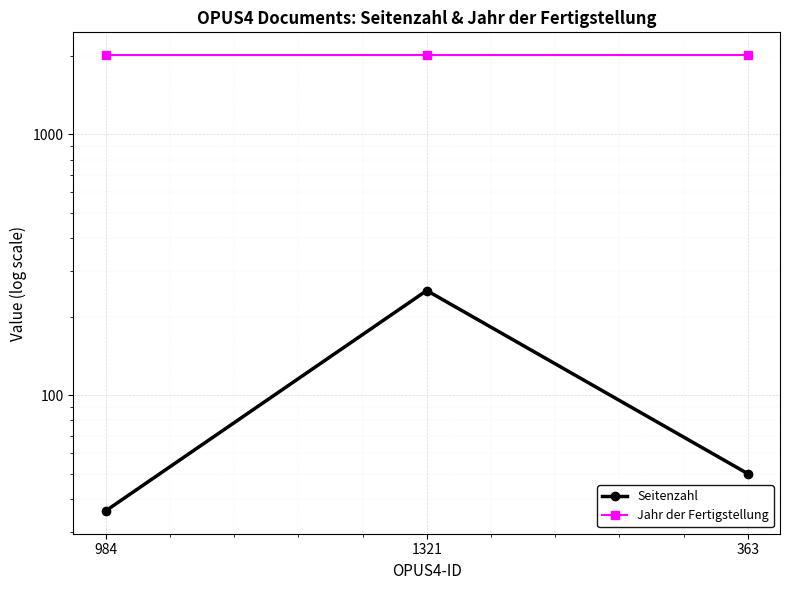

List the series in order of their peak value, highest first.

Jahr der Fertigstellung, Seitenzahl